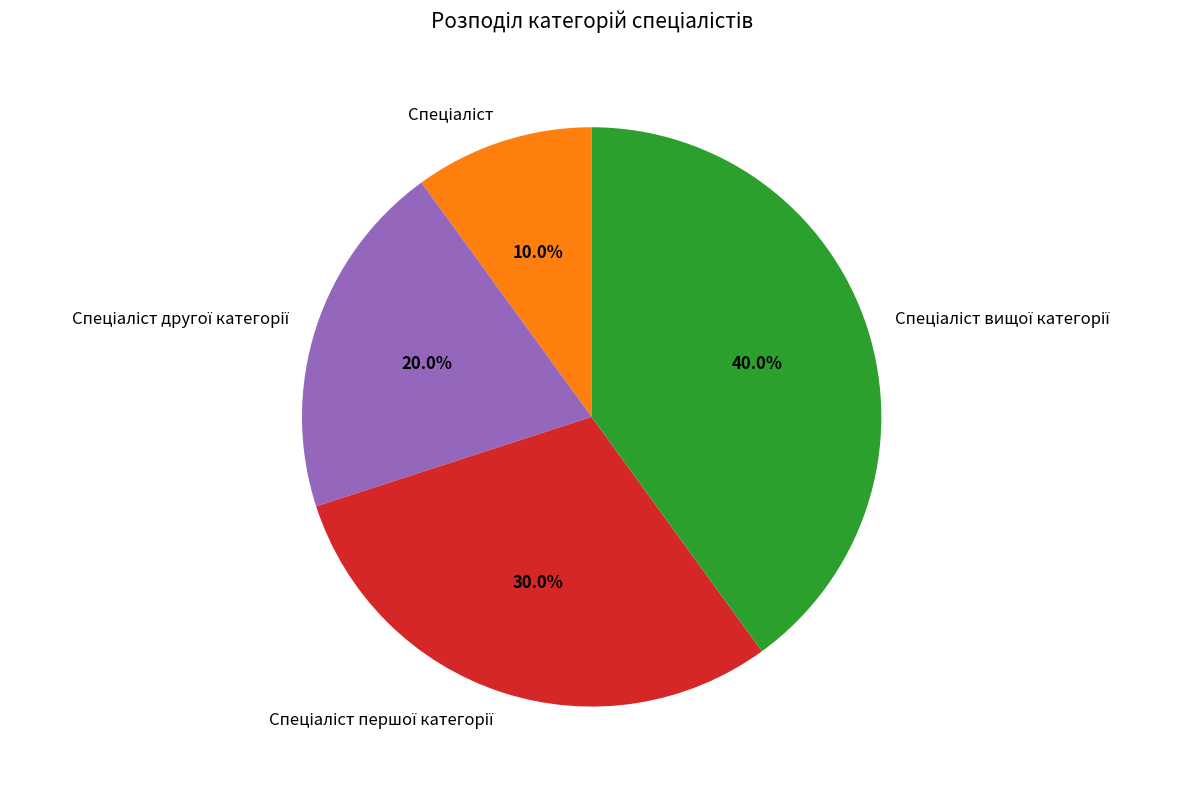

Is there a majority slice in this chart?

No